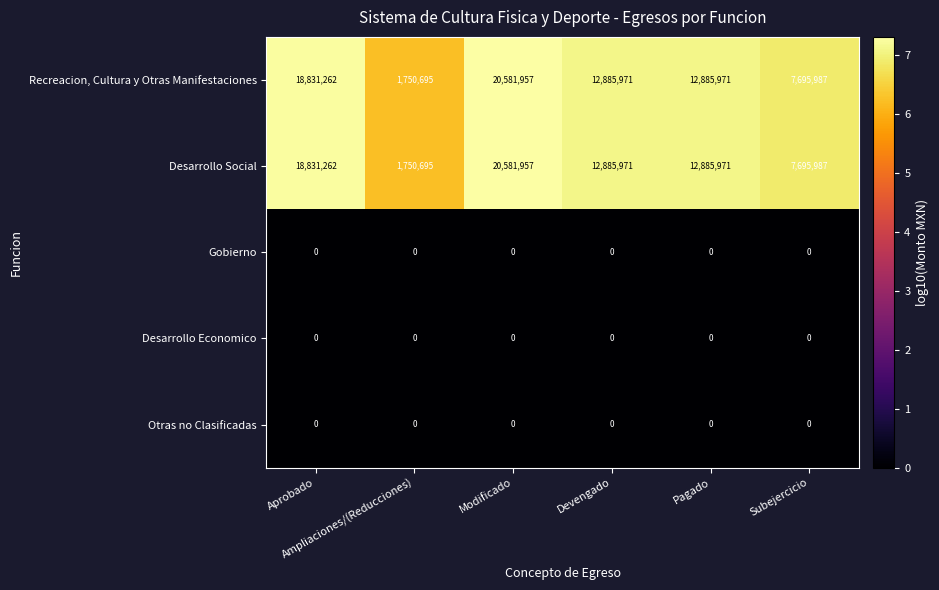

At which category is the sum across all series the highest?

Modificado